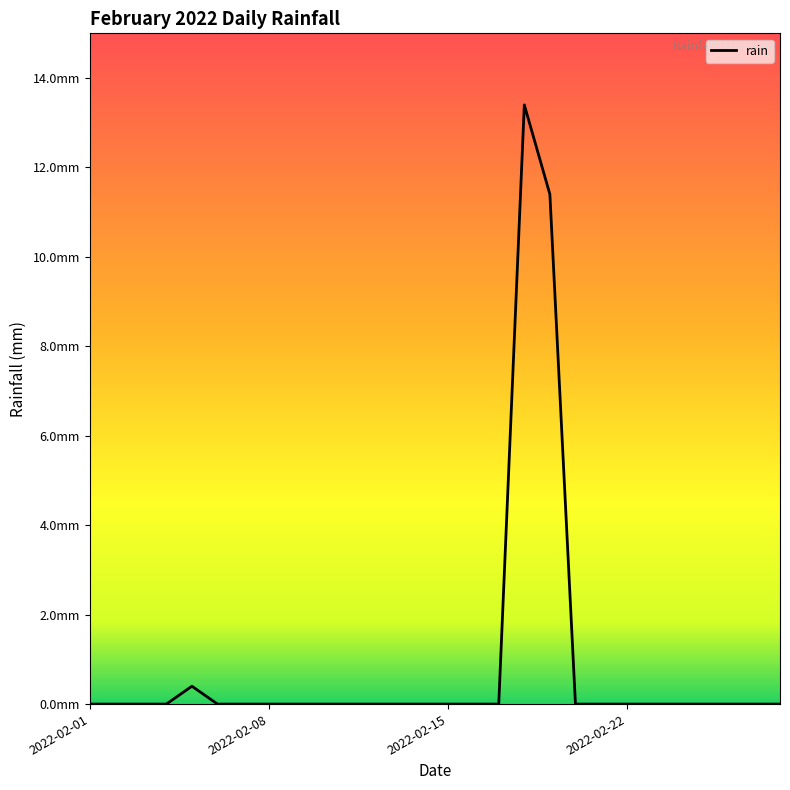

Does the chart have visible grid lines?

No